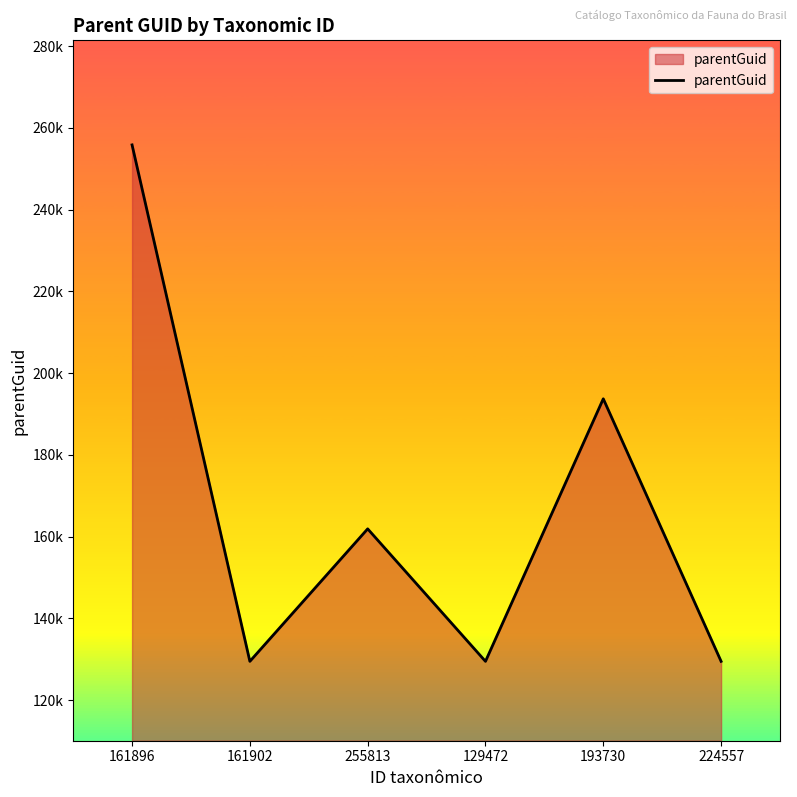

What value does the data have at 224557, to the nearest 50?

129500